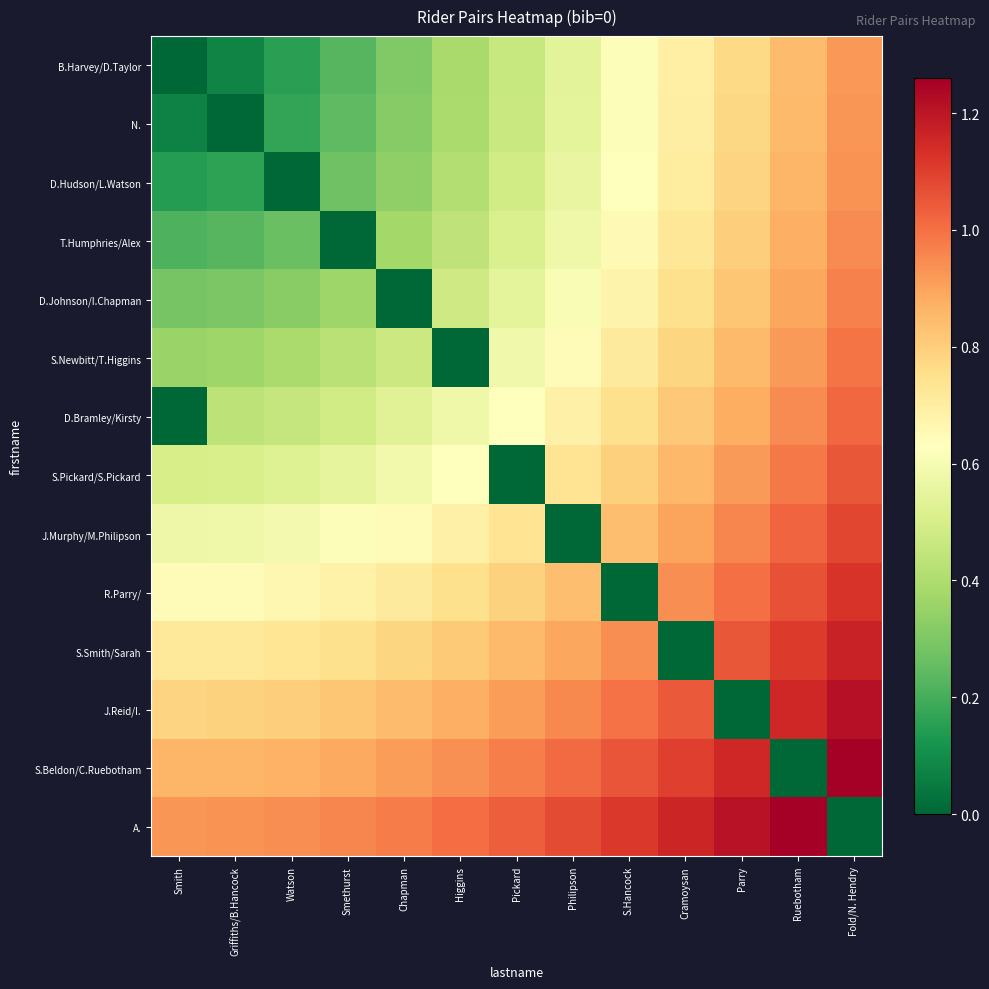

What is the difference between the highest and lowest values at Smethurst?

1.0